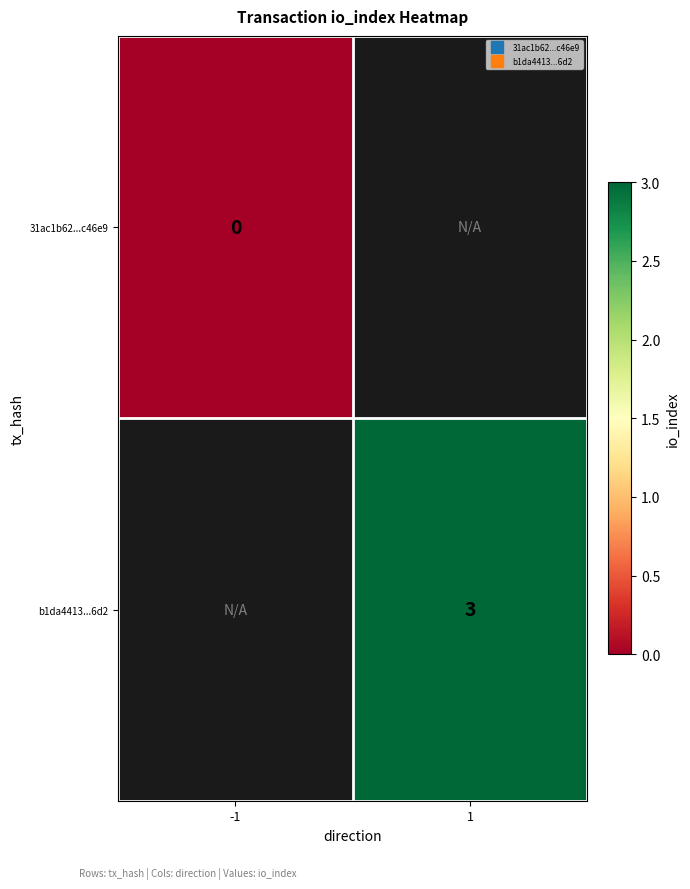

List the labels in order of b1da4413...6d2 value, largest first.

-1, 1